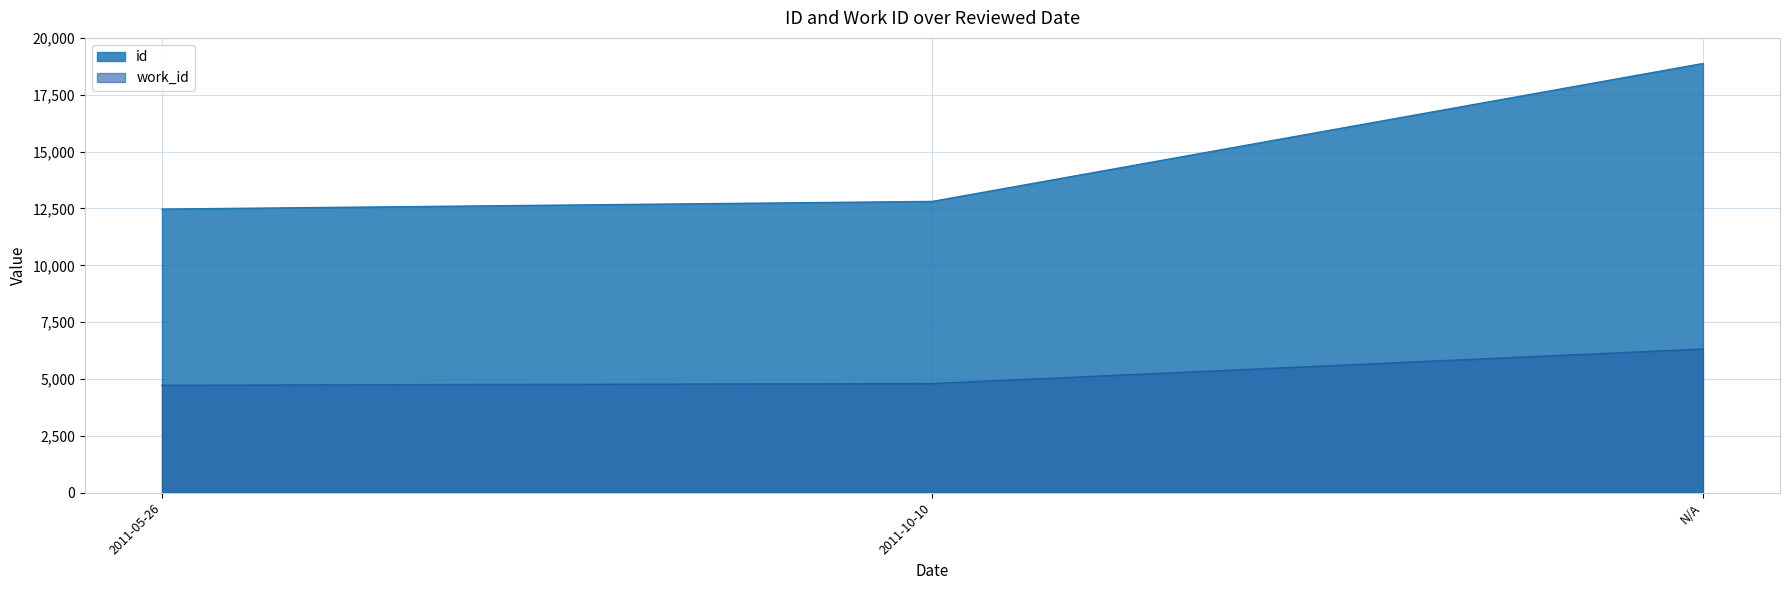

What is the spread (max minus min) of values at 2011-10-10?

8008